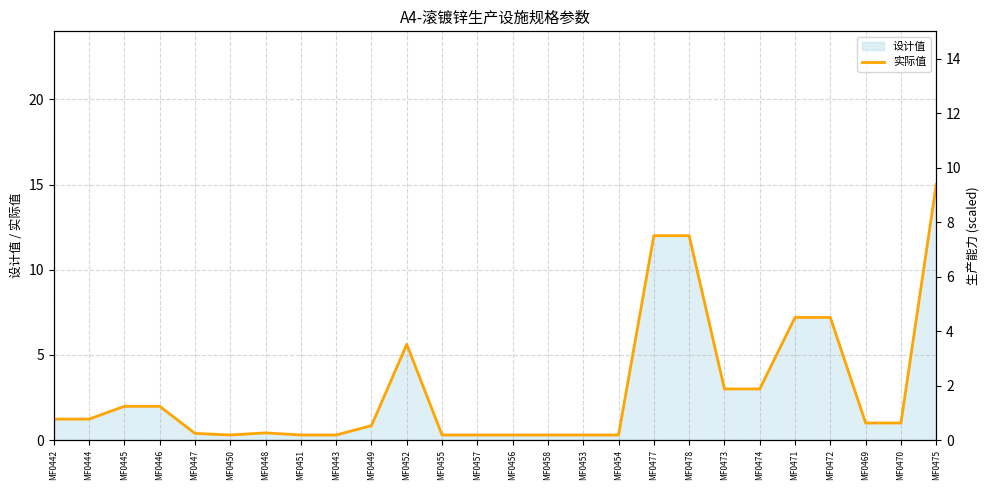

Which category has the lowest value across all series?

MF0450